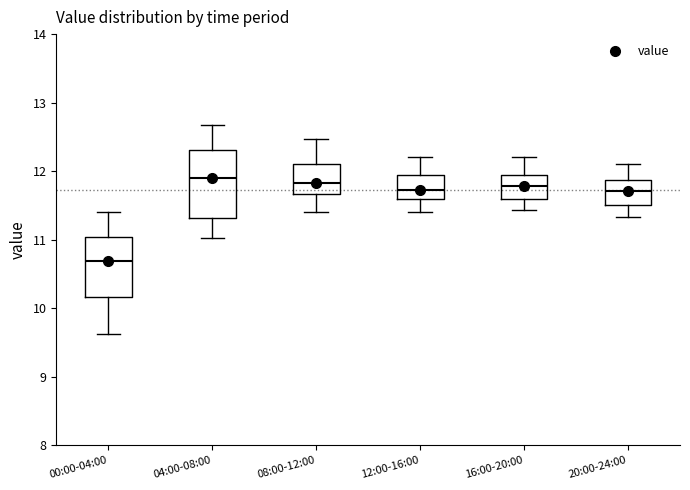

Reading left to right, transcribe this box plot: for each box, give where its median line is, the range the box spans, and where its two whiskers end, as read against the y-axis. The values are not printed on the chart, so give them approximately, as read against the axis.

00:00-04:00: median 10.7, box 10.2 to 11.0, whiskers 9.6 to 11.4
04:00-08:00: median 11.9, box 11.3 to 12.3, whiskers 11.0 to 12.7
08:00-12:00: median 11.8, box 11.7 to 12.1, whiskers 11.4 to 12.5
12:00-16:00: median 11.7, box 11.6 to 11.9, whiskers 11.4 to 12.2
16:00-20:00: median 11.8, box 11.6 to 11.9, whiskers 11.4 to 12.2
20:00-24:00: median 11.7, box 11.5 to 11.9, whiskers 11.3 to 12.1